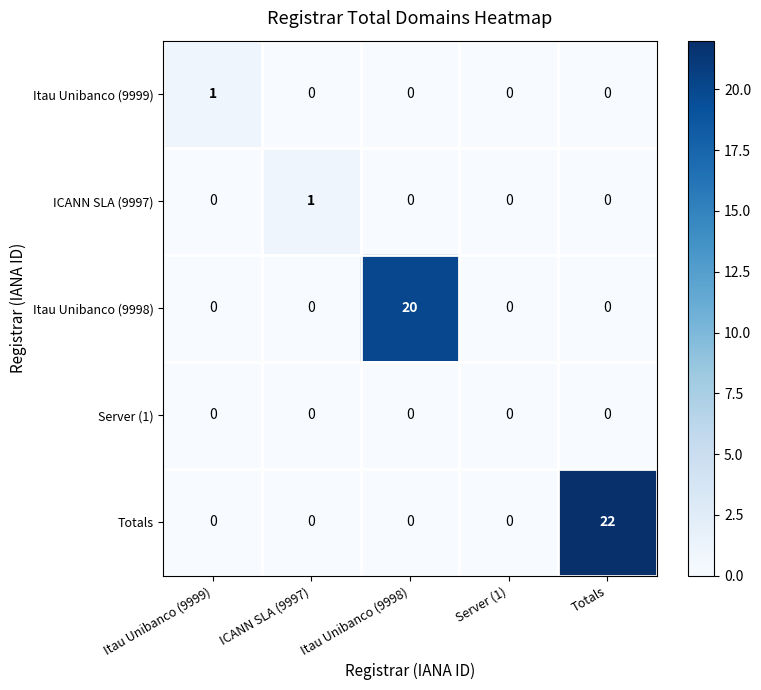

What is the greatest value displayed?

22